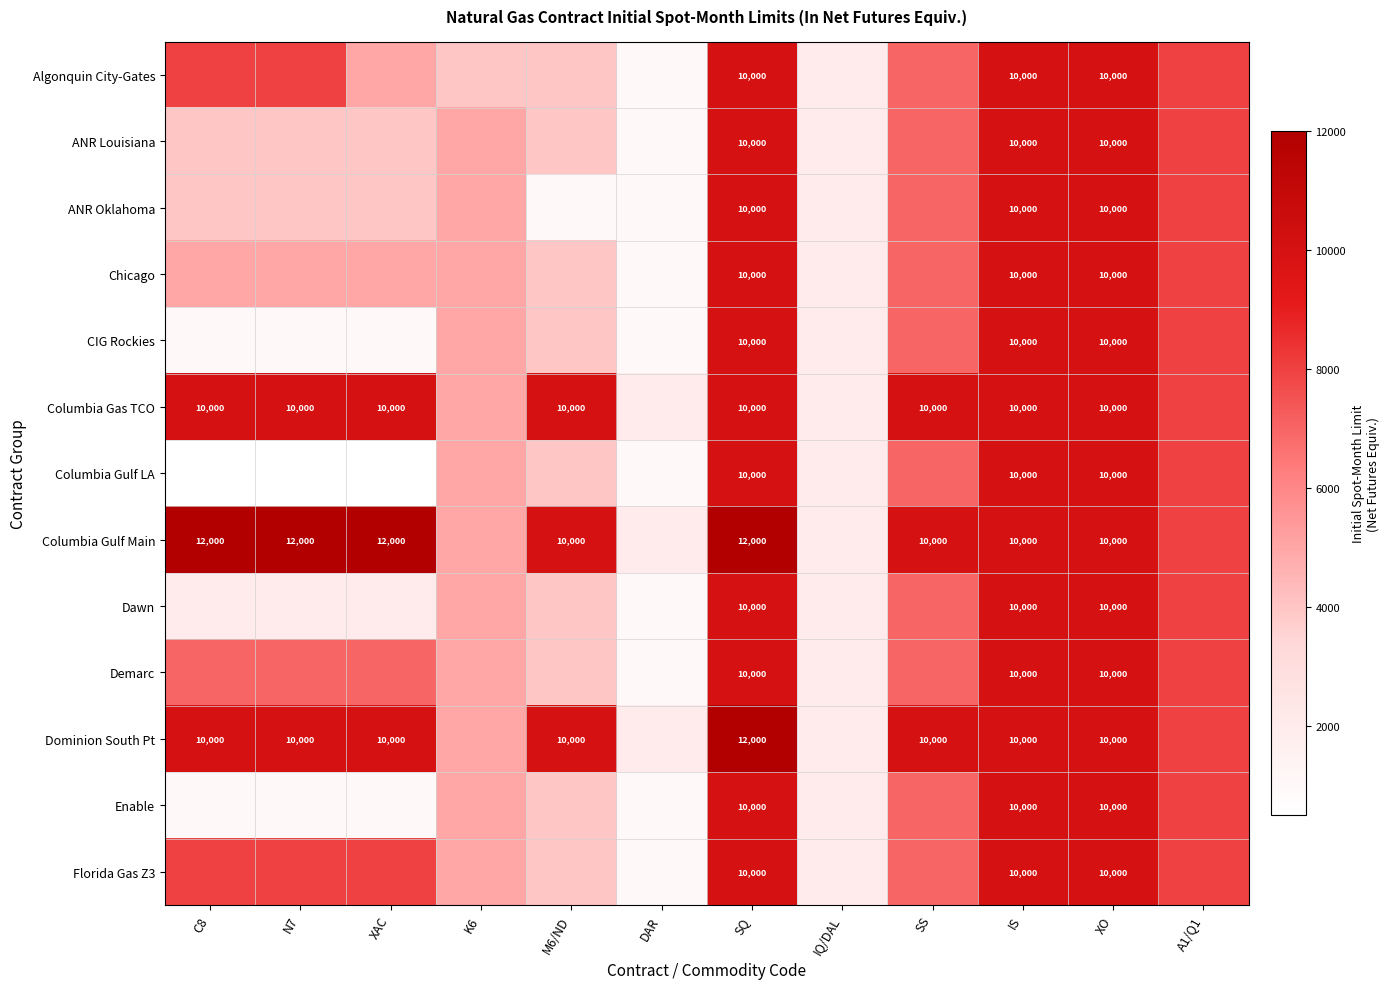

What is the total value across all series at XO?

130000